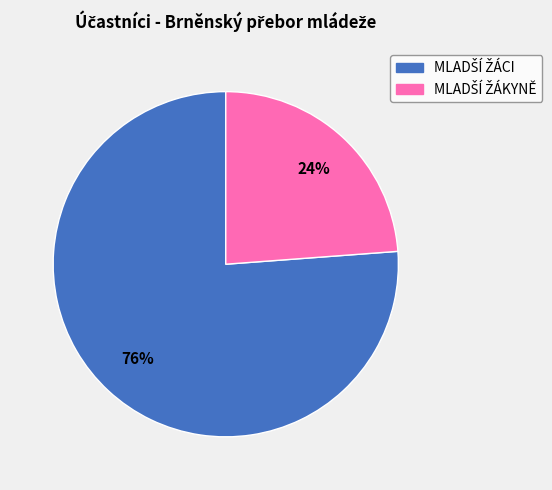

Does any single category account for the majority?

Yes